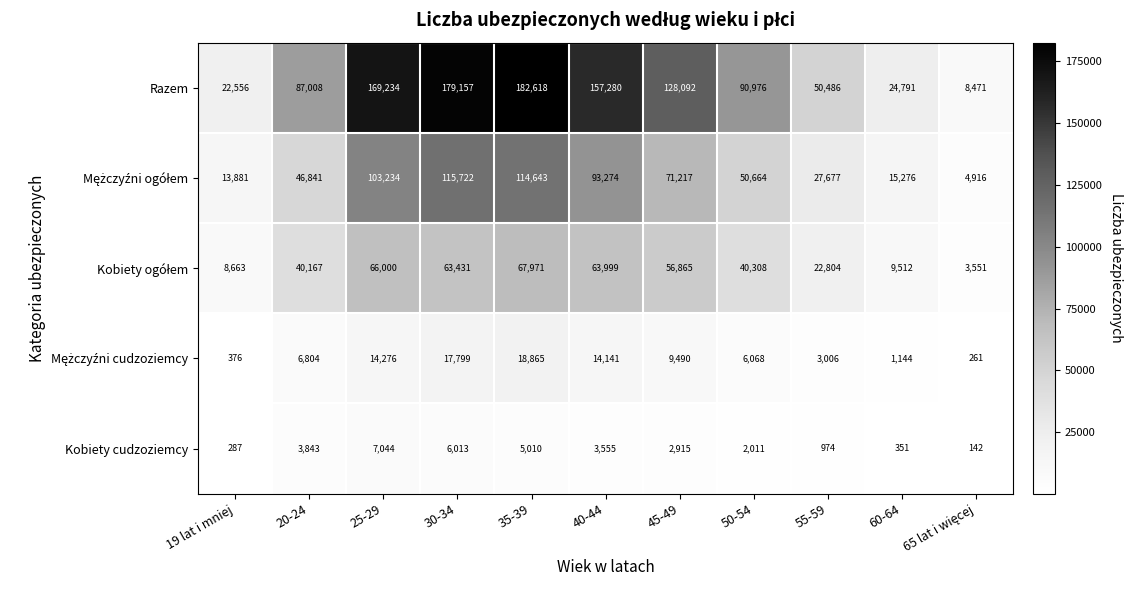

At which label does Kobiety cudzoziemcy first exceed 2915?

20-24